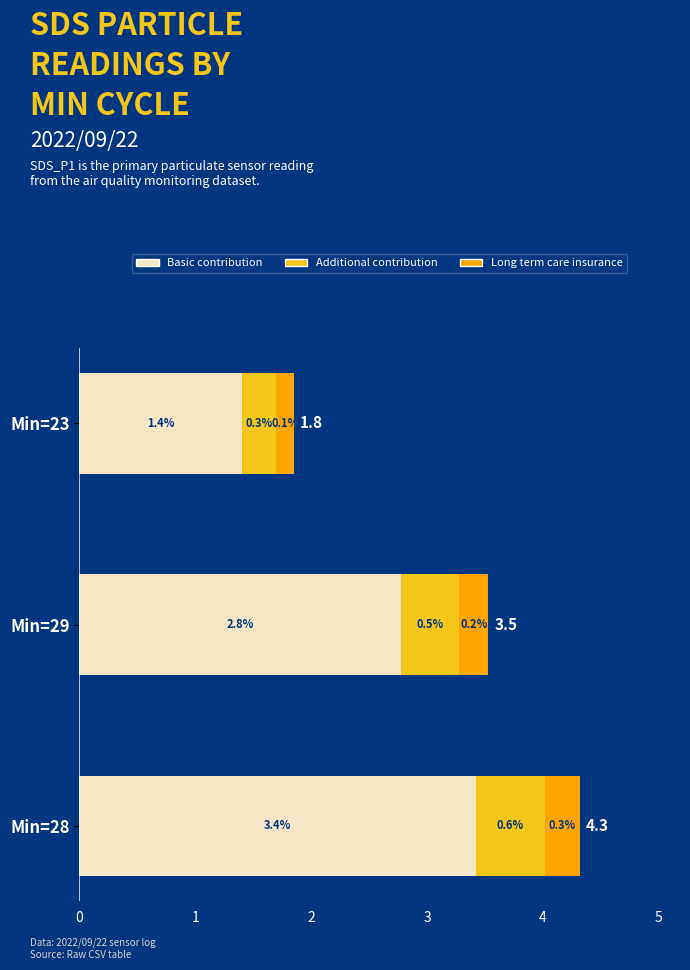

At which category is the sum across all series the highest?

Min=28